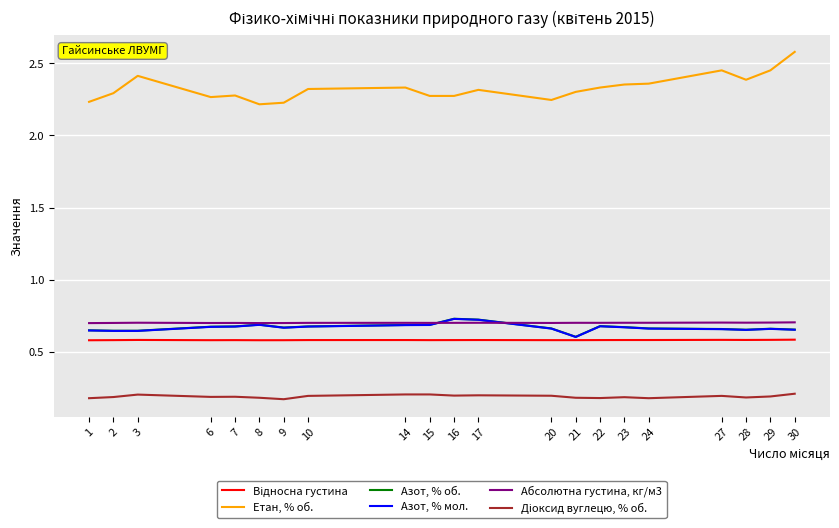

The Етан, % об. series shows 0.6 at 16. True or false?

False